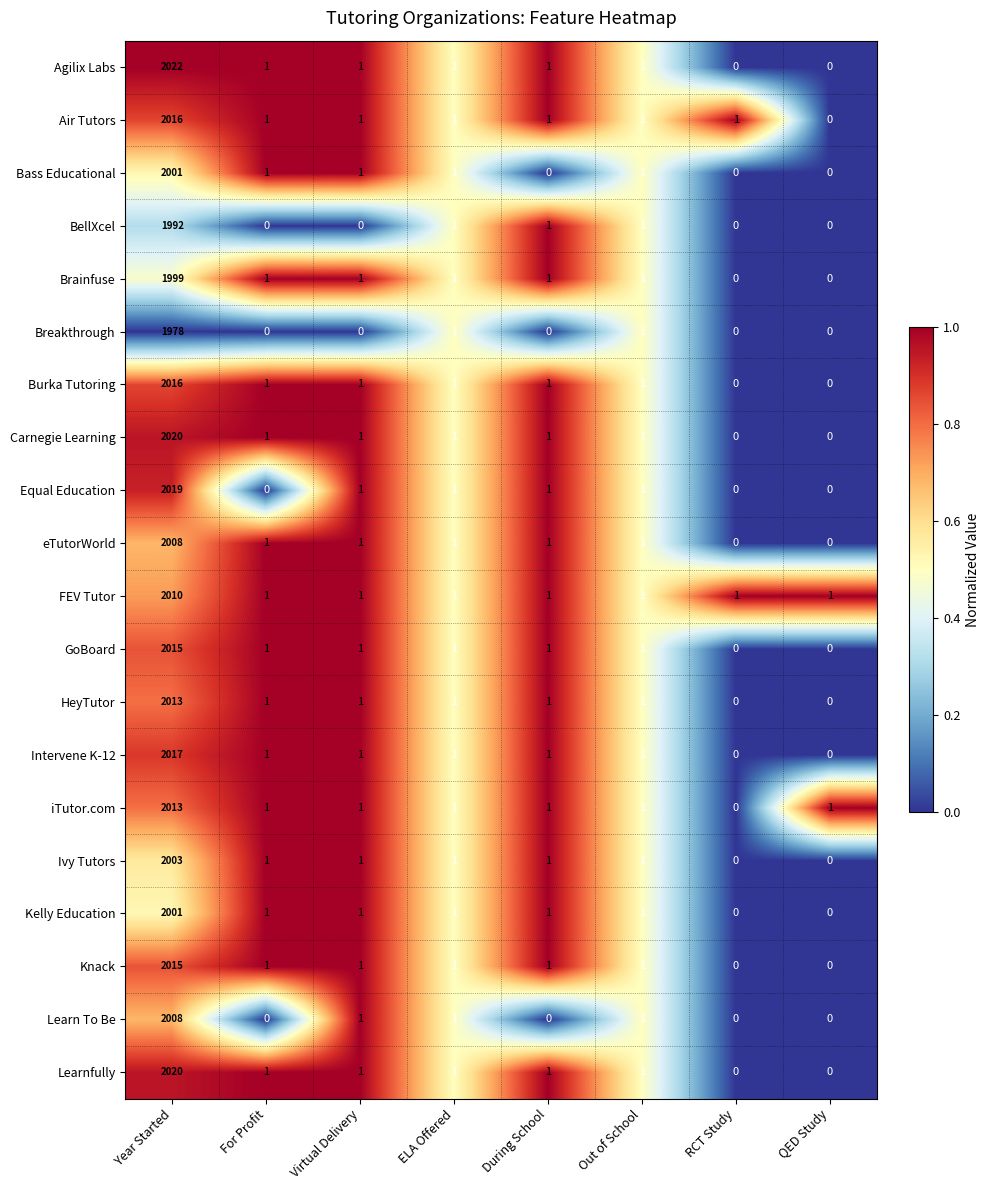

At which label does iTutor.com first exceed 1?

Year Started